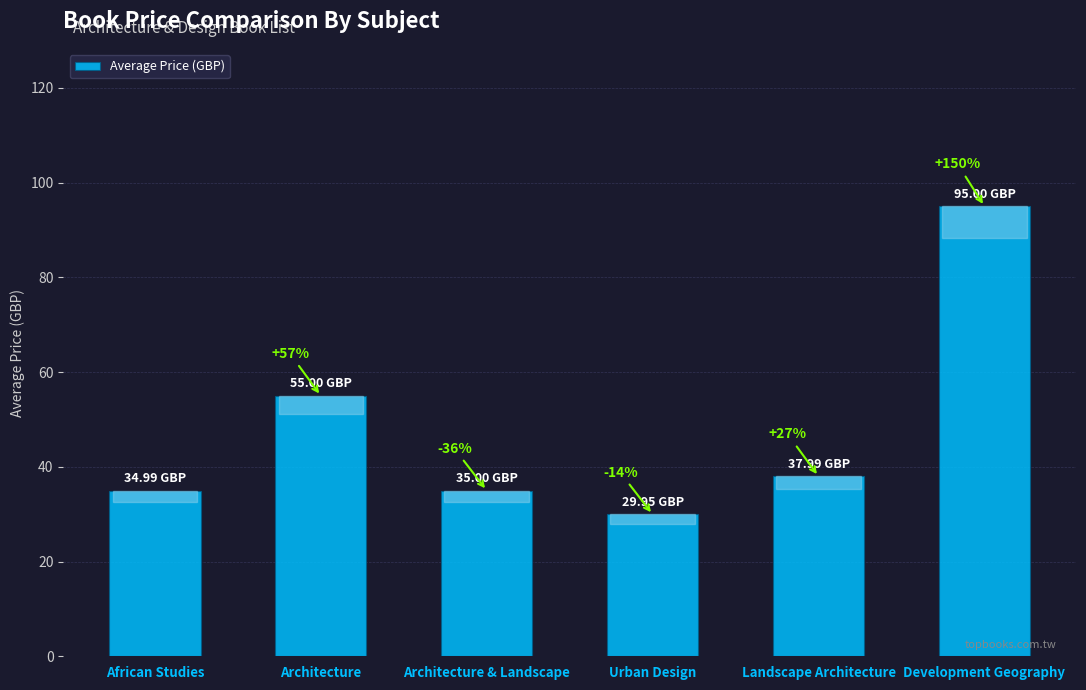

What is the ratio of the value at Development Geography to the value at African Studies?

2.7